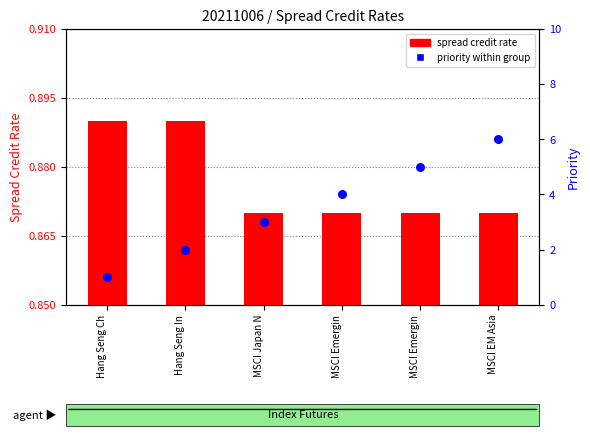

What is the total value across all series at Hang Seng Ch?

1.9